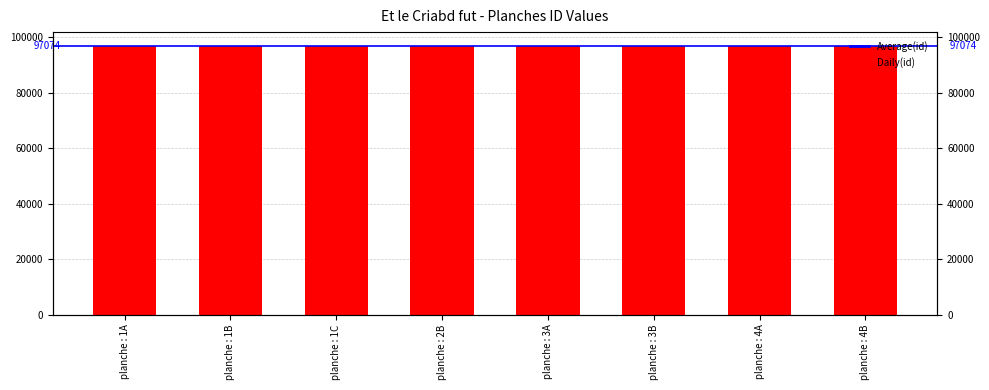

Reading left to right, extract all data points from this chart.

97071	97072	97073	97074	97075	97076	97077	97078